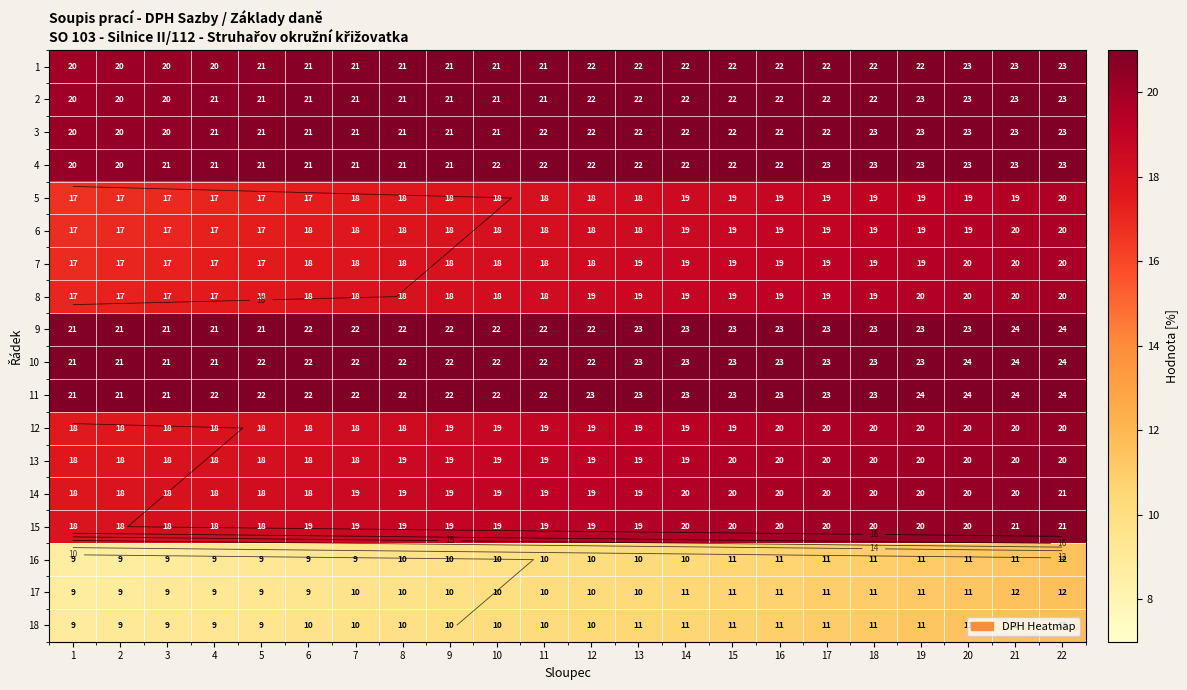

What is the difference between the maximum and minimum values in the 11 series?

2.9